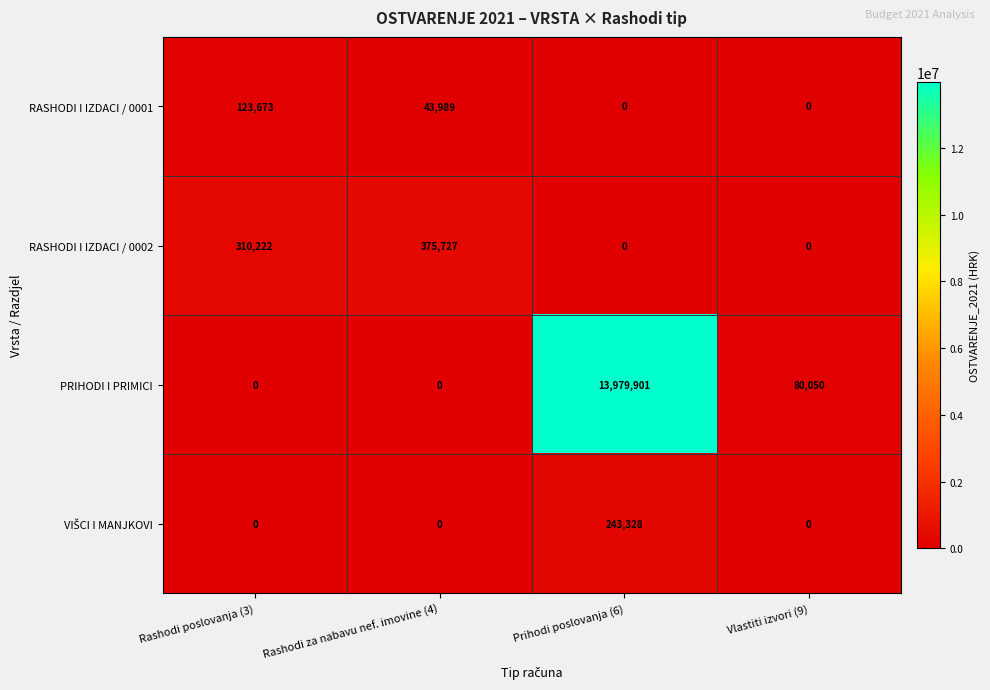

How many categories are shown in the chart?

4